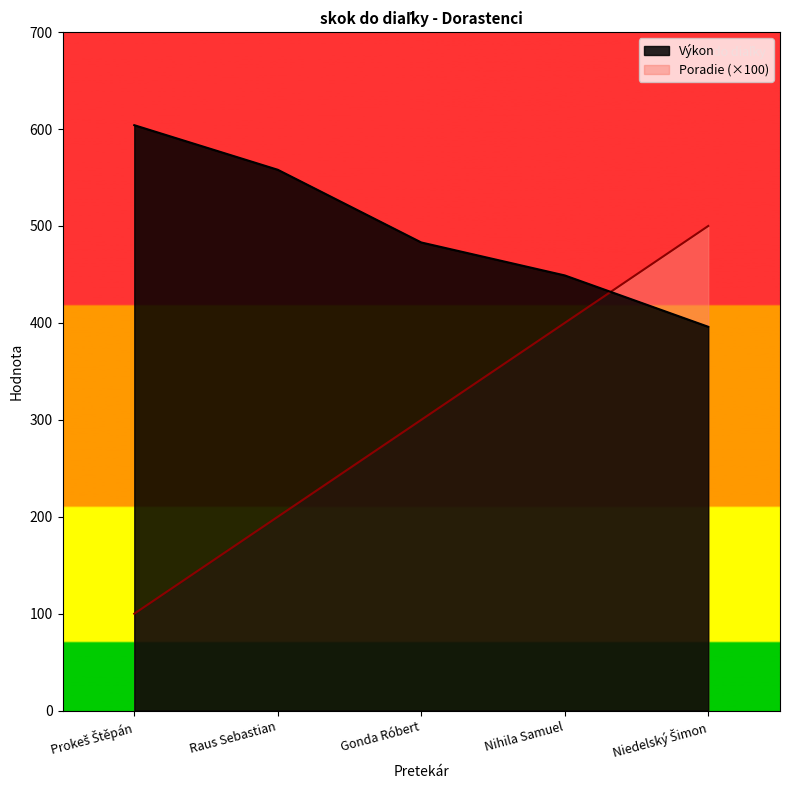

What is the sum of the Výkon values at Raus Sebastian and Gonda Róbert?

1041